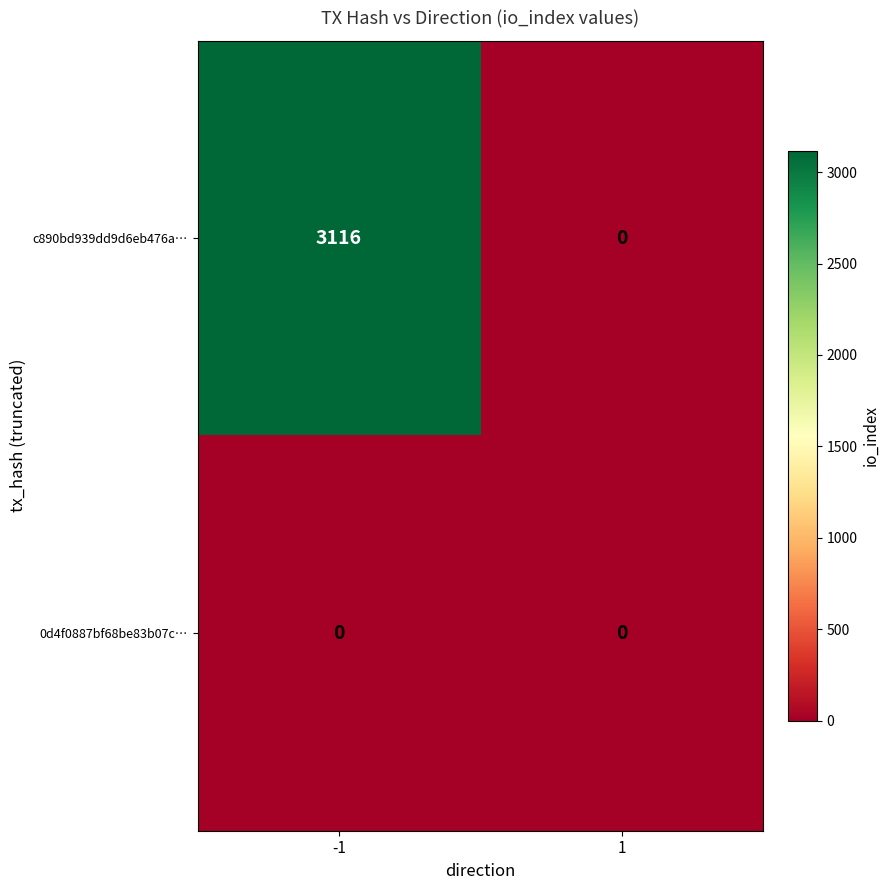

At which category is the sum across all series the highest?

-1